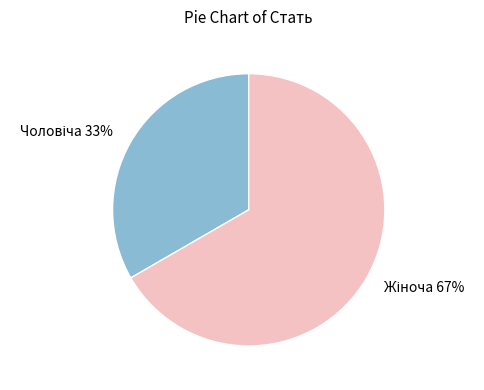

How many slices are in this pie chart?

2